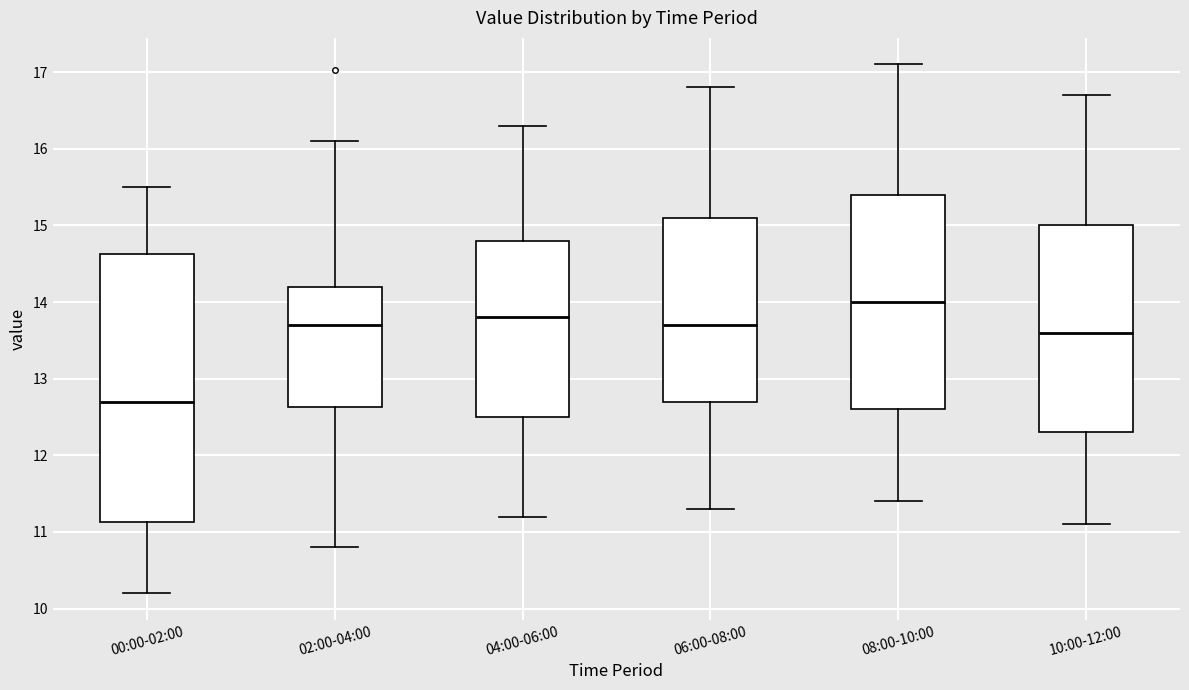

Reading left to right, transcribe this box plot: for each box, give where its median line is, the range the box spans, and where its two whiskers end, as read against the y-axis. The values are not printed on the chart, so give them approximately, as read against the axis.

00:00-02:00: median 12.7, box 11.1 to 14.6, whiskers 10.2 to 15.5
02:00-04:00: median 13.7, box 12.6 to 14.2, whiskers 10.8 to 16.1
04:00-06:00: median 13.8, box 12.5 to 14.8, whiskers 11.2 to 16.3
06:00-08:00: median 13.7, box 12.7 to 15.1, whiskers 11.3 to 16.8
08:00-10:00: median 14.0, box 12.6 to 15.4, whiskers 11.4 to 17.1
10:00-12:00: median 13.6, box 12.3 to 15.0, whiskers 11.1 to 16.7